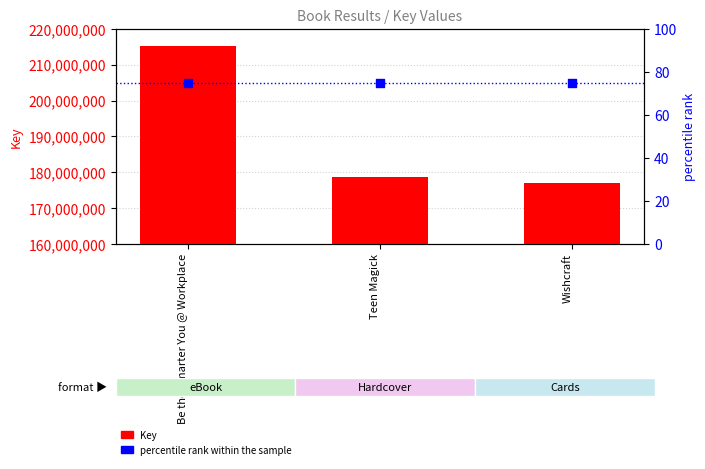

What are all the series names shown in the legend?

Key, percentile rank within the sample